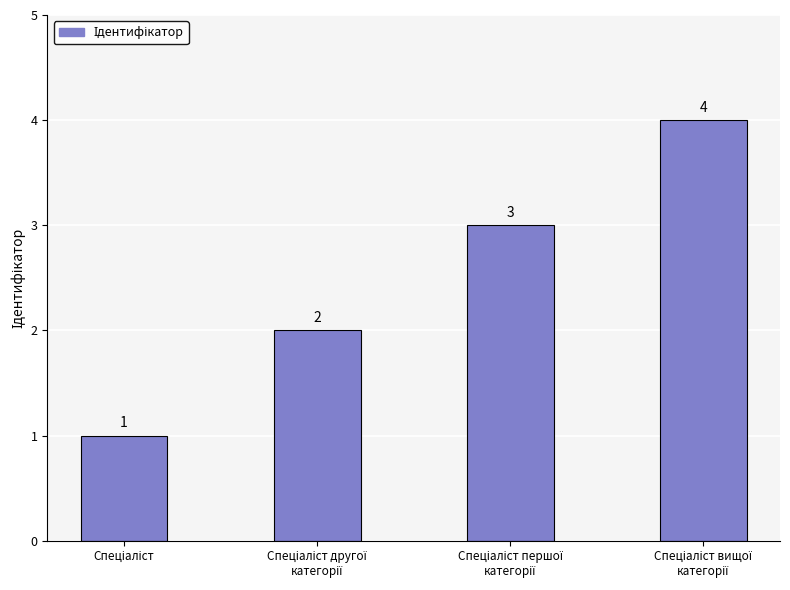

Does the chart contain any negative values?

No